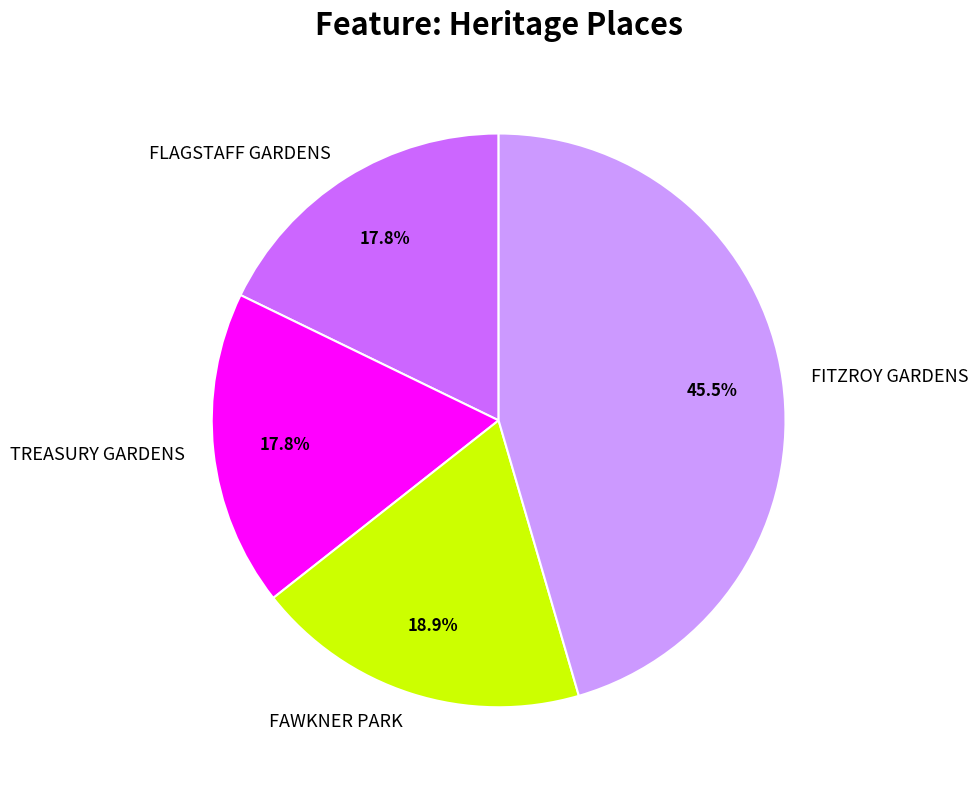

To the nearest percent, what is the combined percentage of FLAGSTAFF GARDENS and FITZROY GARDENS?

63%